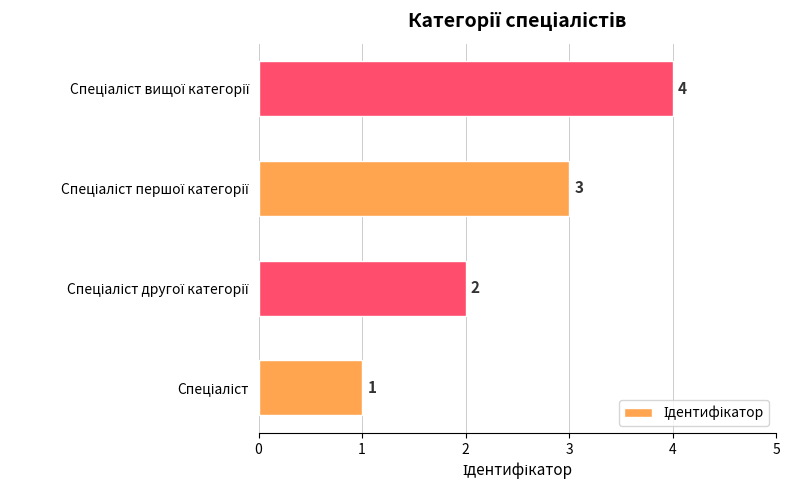

What is the greatest value displayed?

4